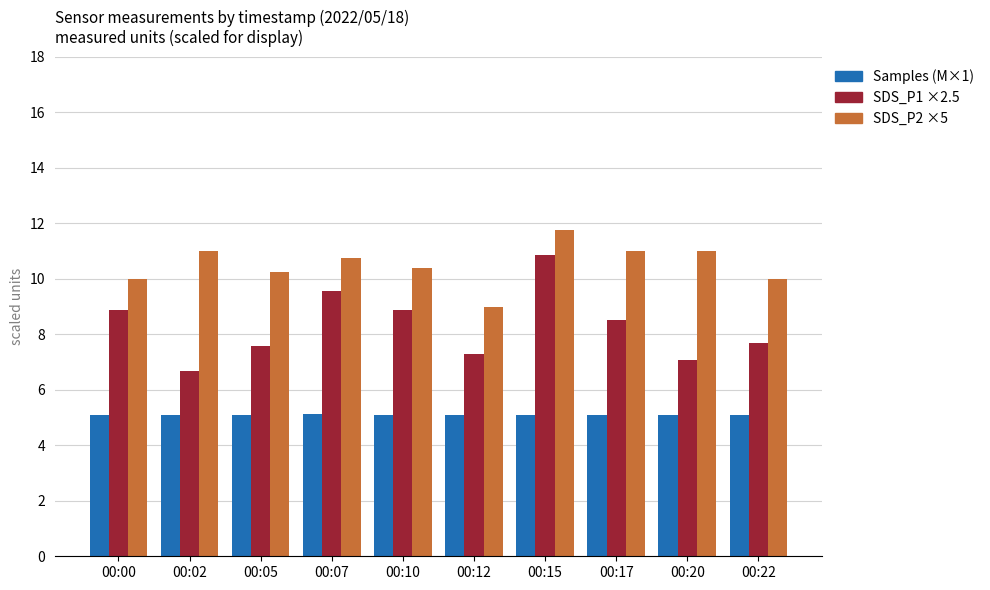

Where does the SDS_P1 ×2.5 series first go above 8?

00:00